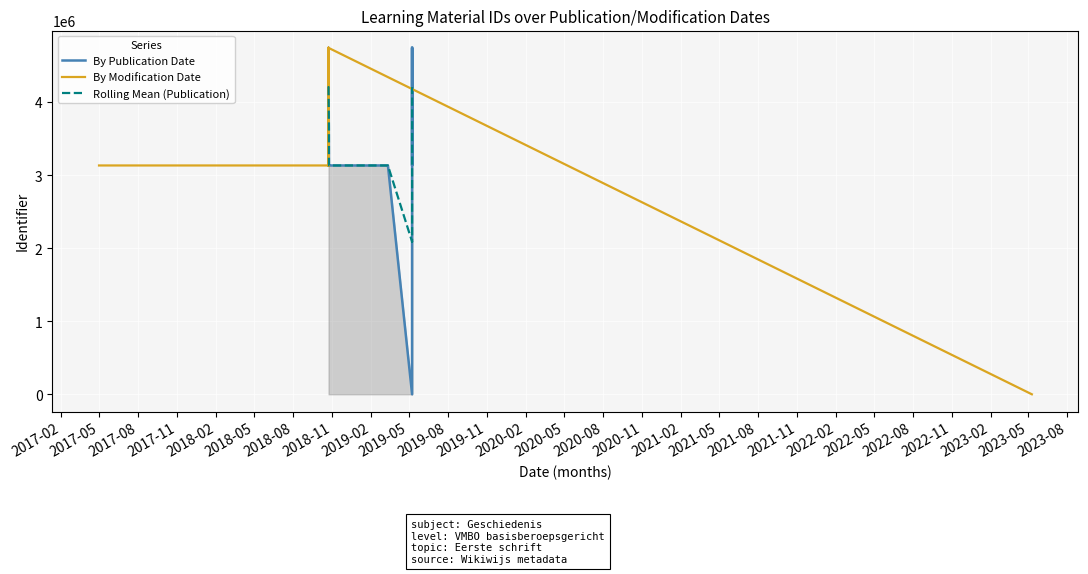

What is the change in value from 5 to 12?

-1610523